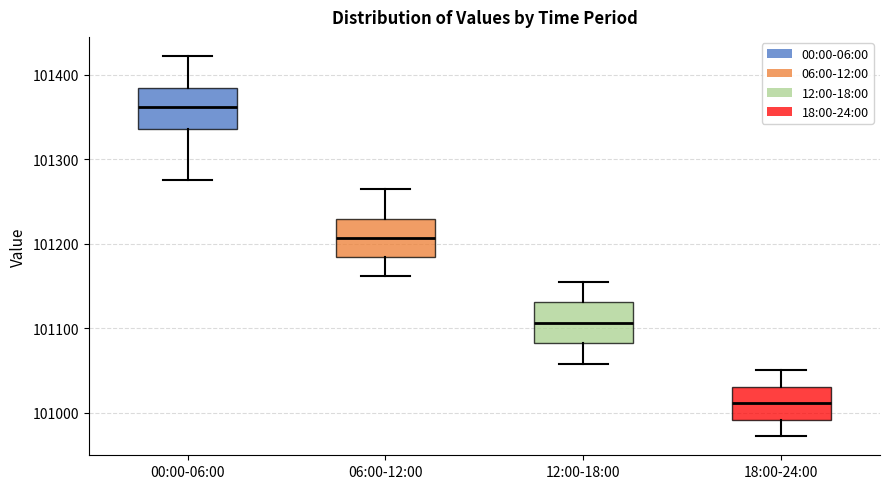

Reading left to right, transcribe this box plot: for each box, give where its median line is, the range the box spans, and where its two whiskers end, as read against the y-axis. The values are not printed on the chart, so give them approximately, as read against the axis.

00:00-06:00: median 101360, box 101340 to 101380, whiskers 101280 to 101420
06:00-12:00: median 101210, box 101180 to 101230, whiskers 101160 to 101270
12:00-18:00: median 101110, box 101080 to 101130, whiskers 101060 to 101160
18:00-24:00: median 101010, box 100990 to 101030, whiskers 100970 to 101050